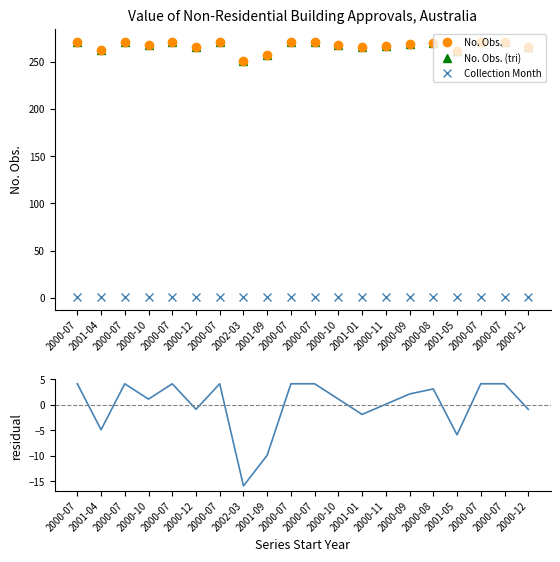

What is the difference between the maximum and second lowest values in the No. Obs. (tri) series?

14.0